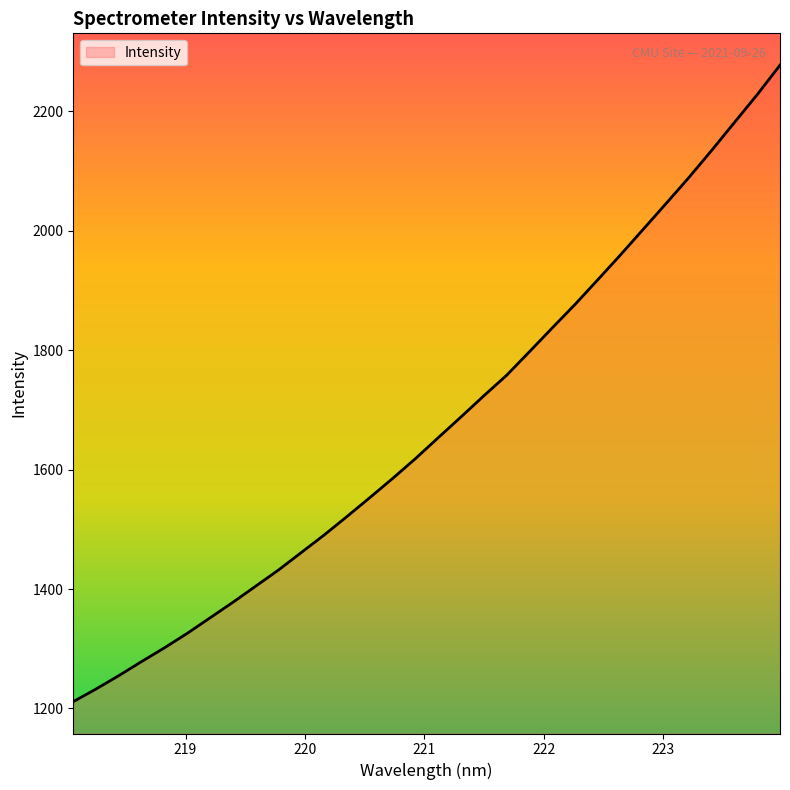

Does the chart have visible grid lines?

No